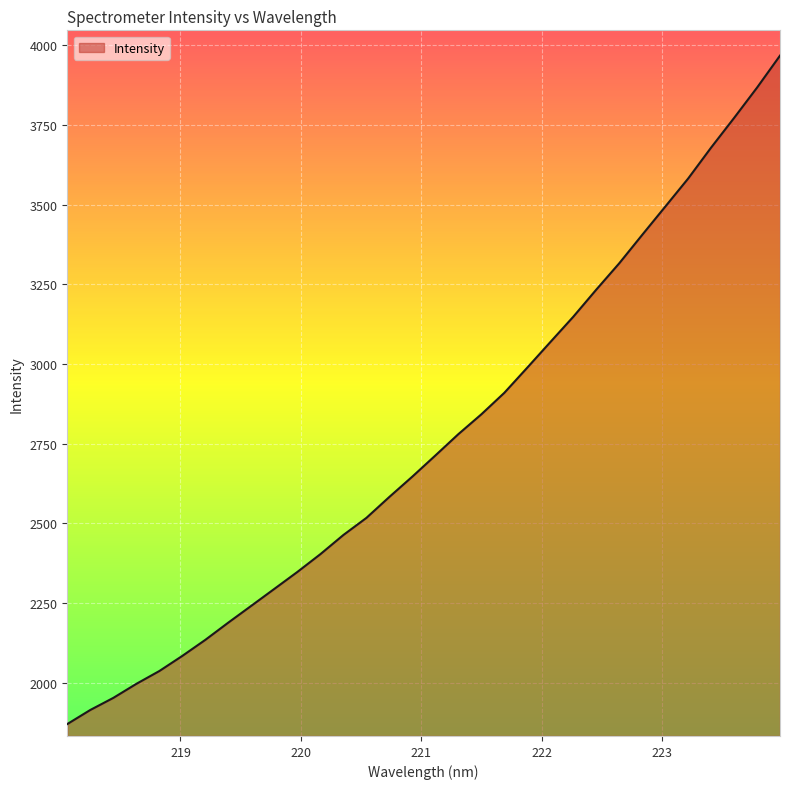

Count the number of values greater than 2712.

16